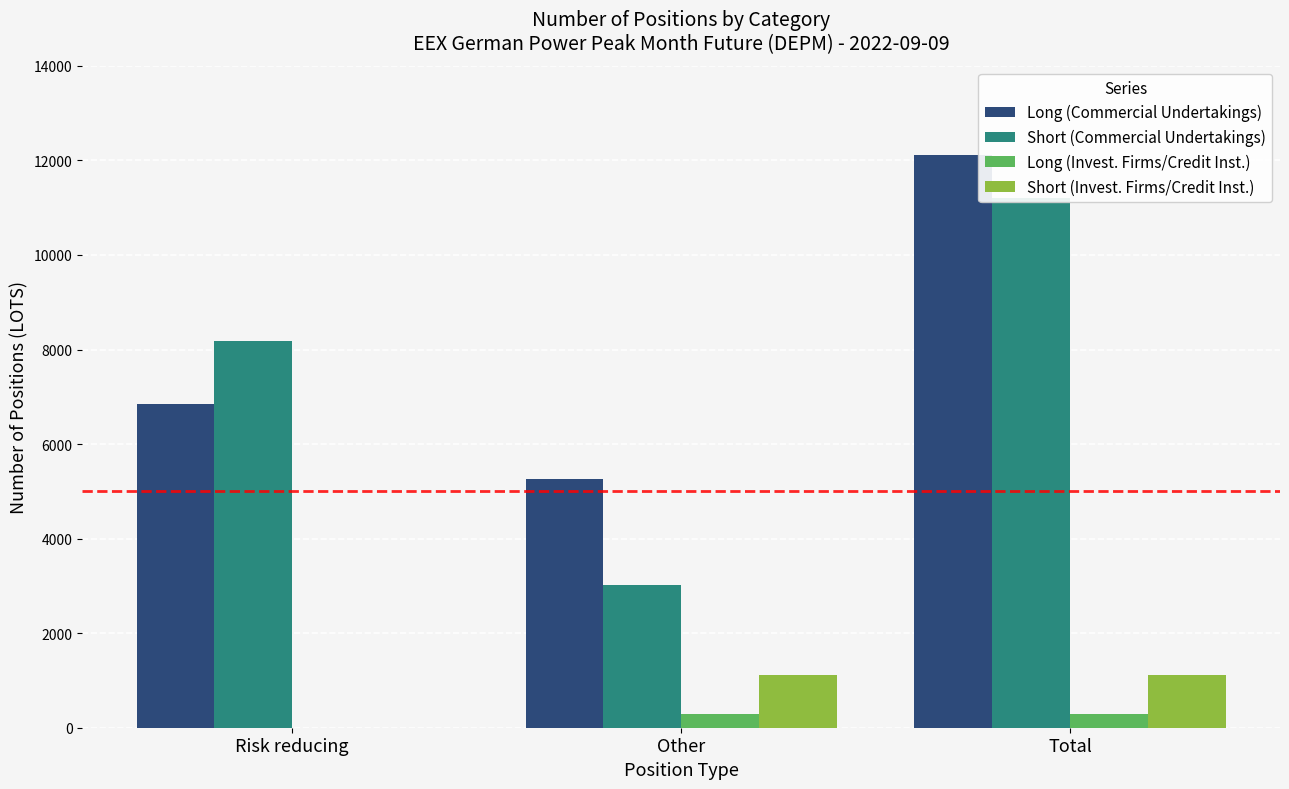

What is the difference between the Short (Invest. Firms/Credit Inst.) values at Other and Risk reducing?

1121